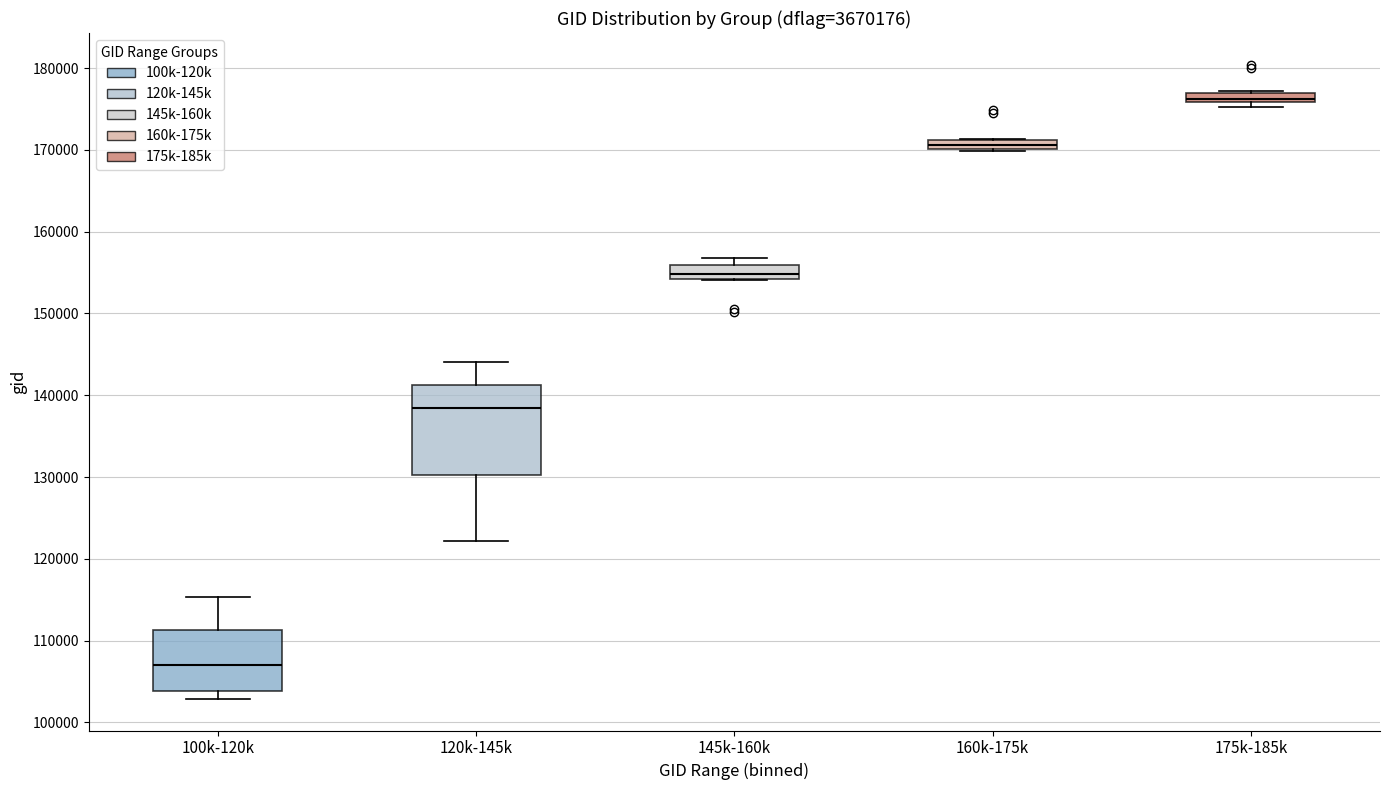

Which box's median line is the highest?

175k-185k